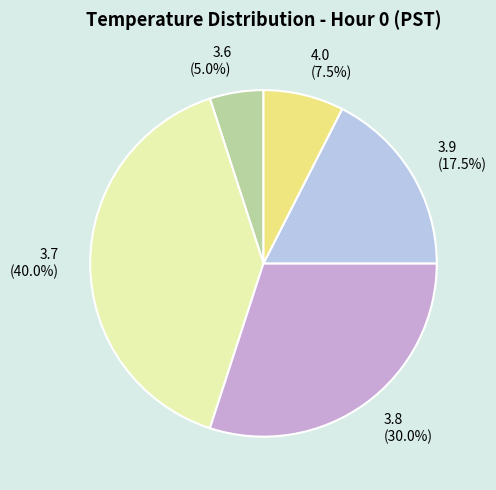

Which slice is the smallest?

3.6